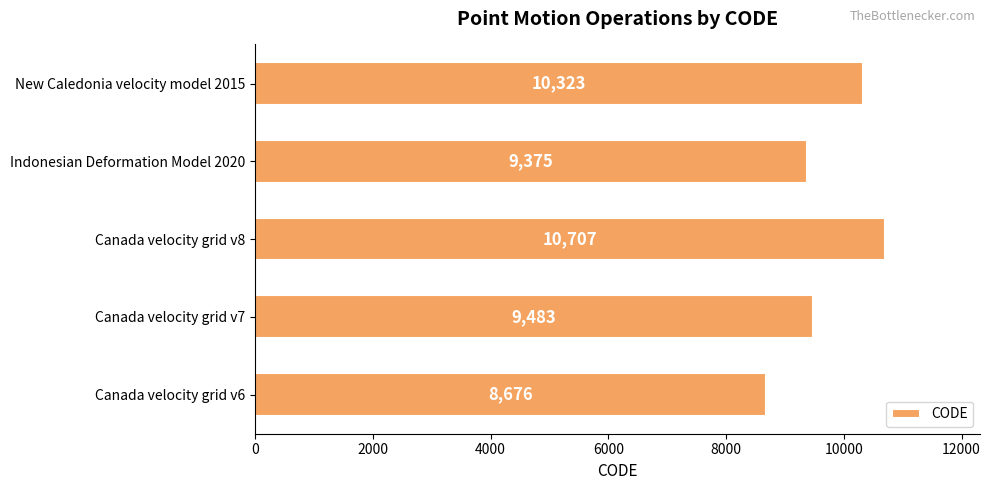

Rank the categories by value from lowest to highest.

Canada velocity grid v6, Indonesian Deformation Model 2020, Canada velocity grid v7, New Caledonia velocity model 2015, Canada velocity grid v8